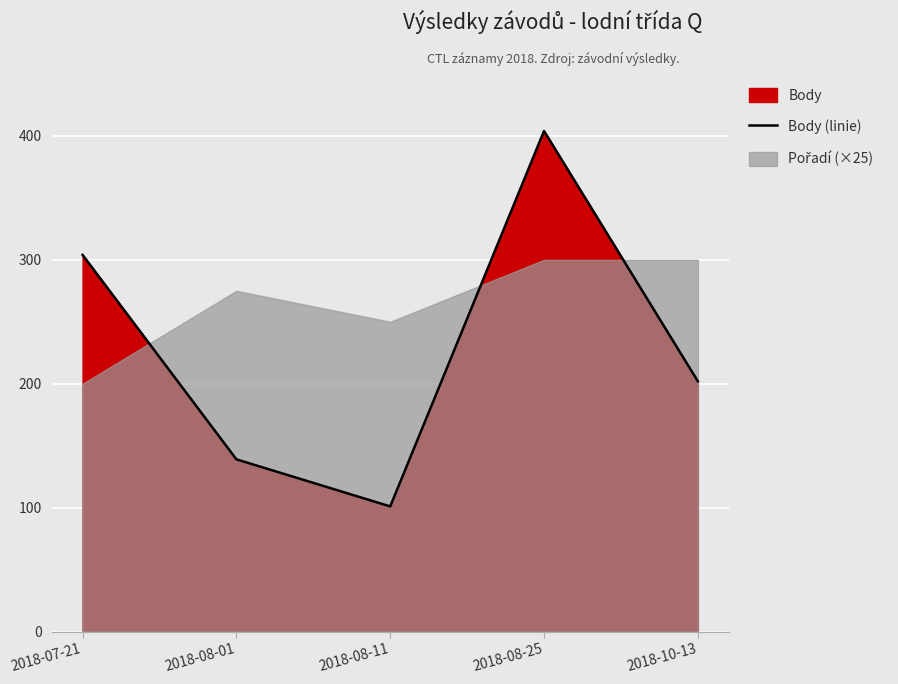

At which label does Body (linie) reach its peak?

2018-08-25